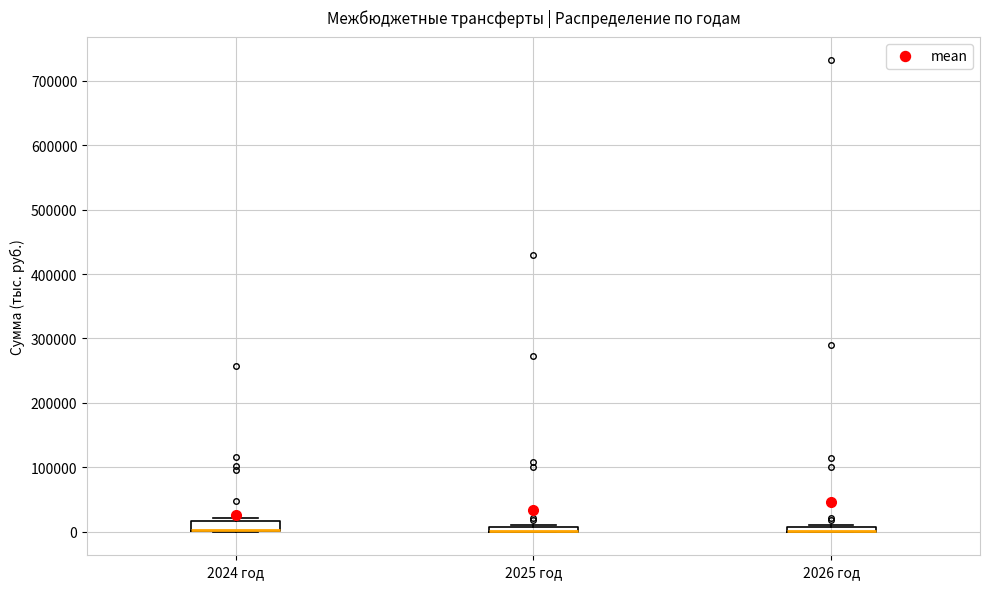

Where is the upper edge of the box for 2026 год on the y-axis? The values are not printed on the chart, so give them approximately, as read against the axis.

10000